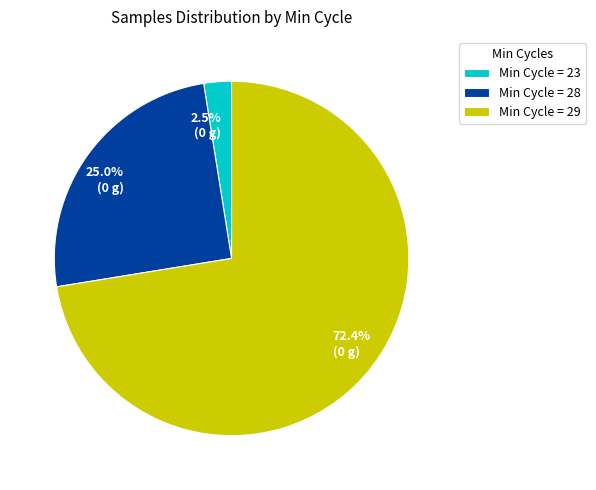

How many segments does this pie chart have?

3